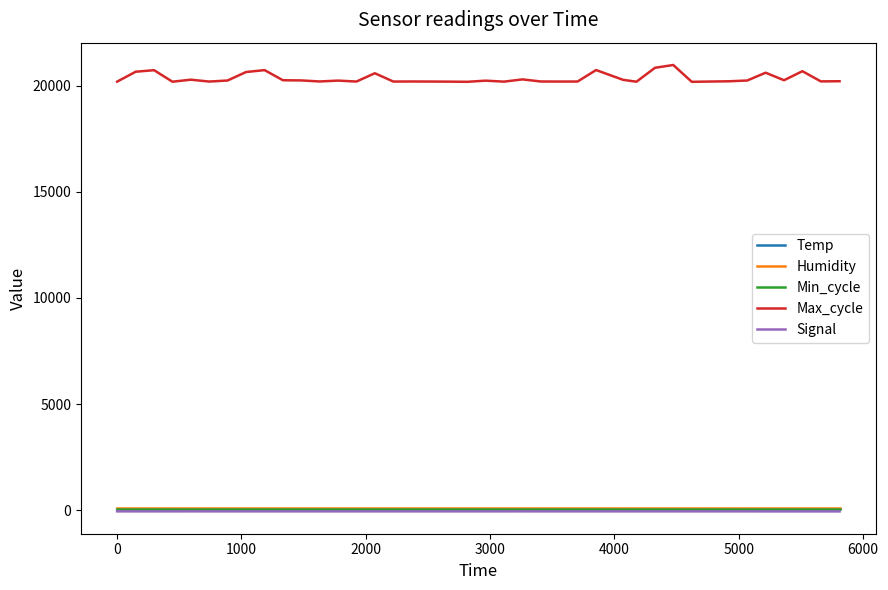

True or false: Max_cycle and Min_cycle intersect in this chart.

False